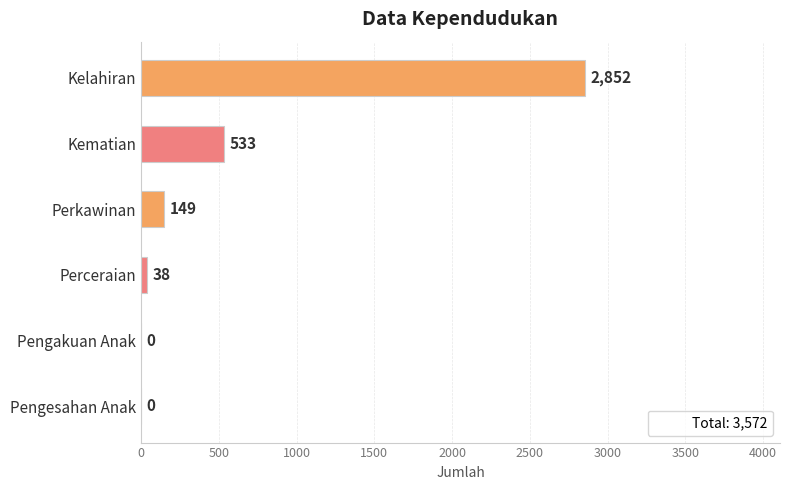

Where is the data nearest to the value 1426?

Kematian